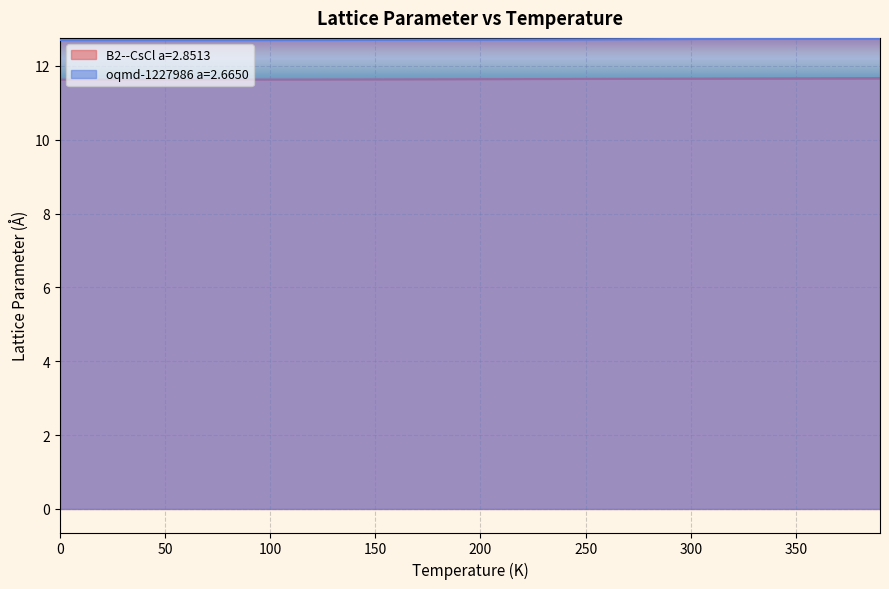

True or false: B2--CsCl a=2.8513 and oqmd-1227986 a=2.6650 intersect in this chart.

False